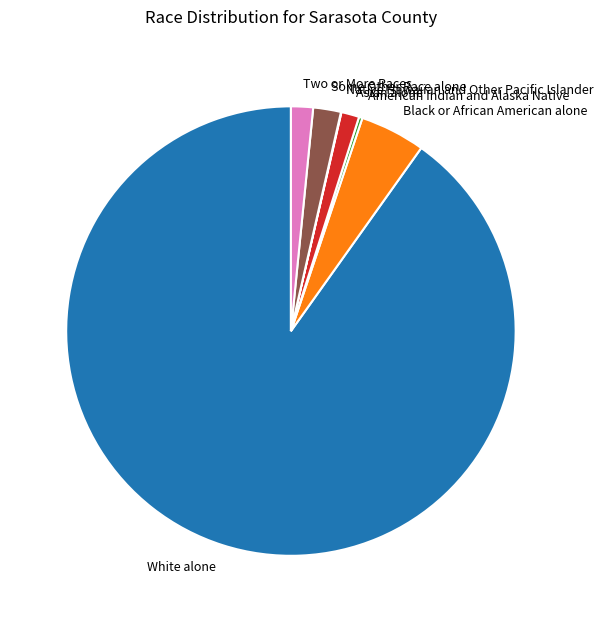

True or false: Black or African American alone accounts for 18% of the total.

False